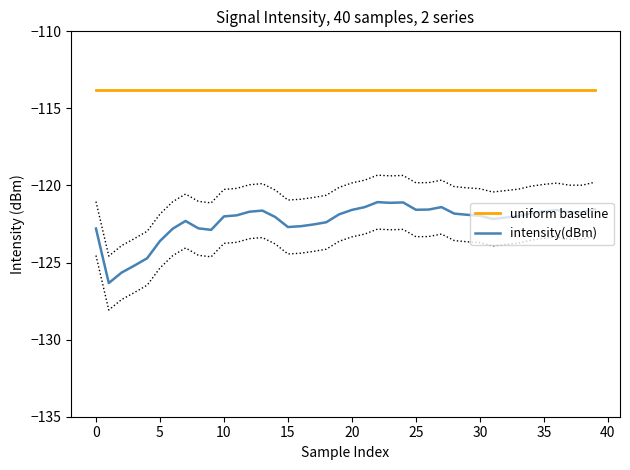

What is the maximum value for uniform baseline?

-113.8